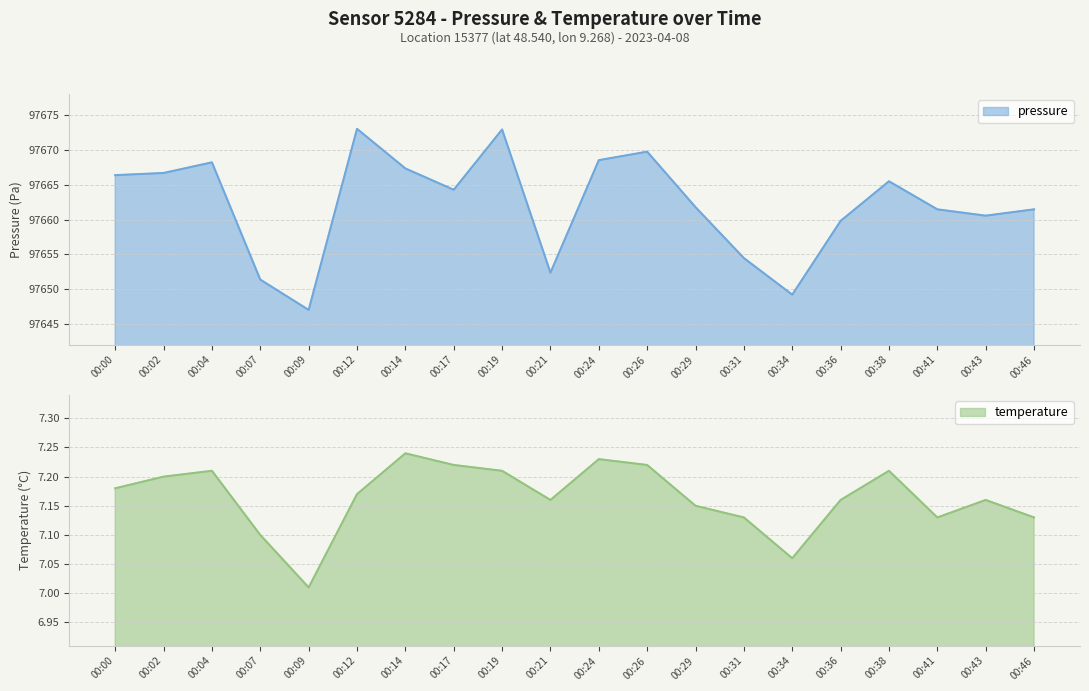

Is the value of temperature at 00:09 greater than the value of pressure at 00:29?

No